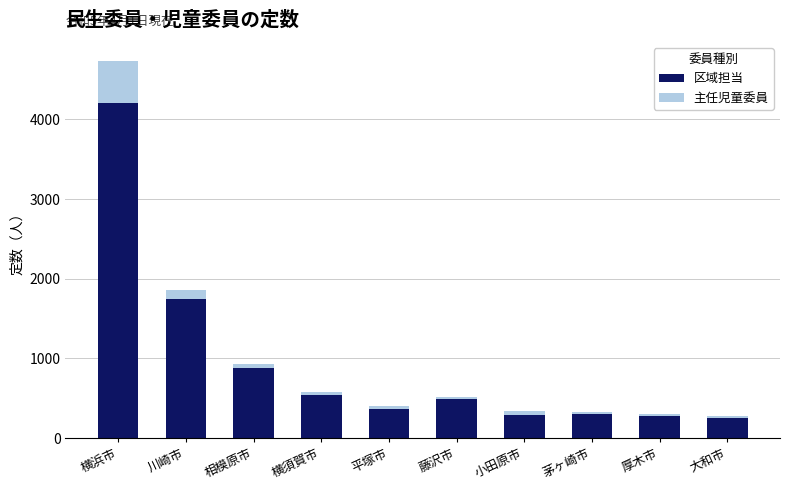

At which category is the sum across all series the highest?

横浜市